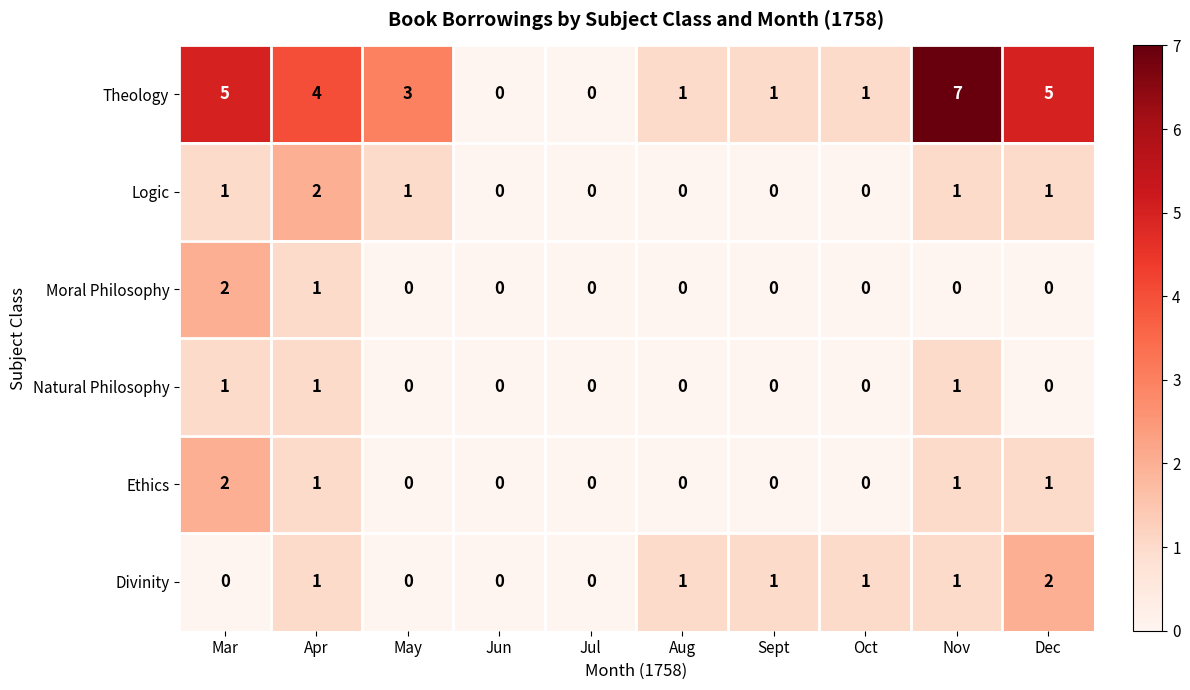

The value of Logic at May is 1. True or false?

True